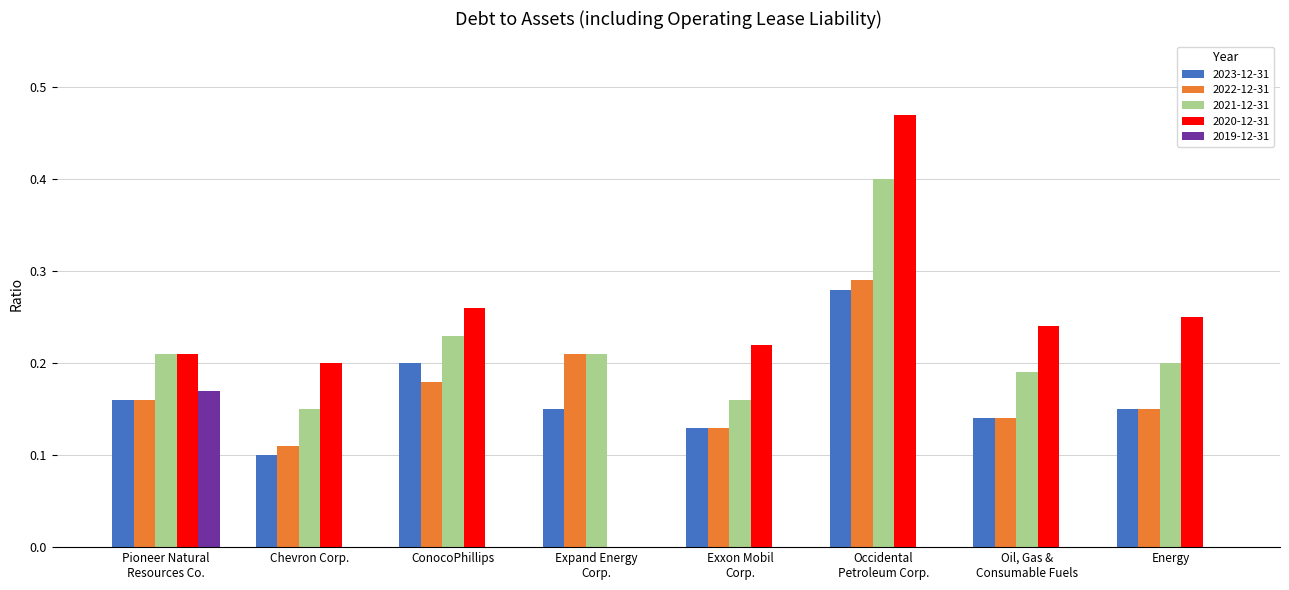

How many groups of bars are there?

8